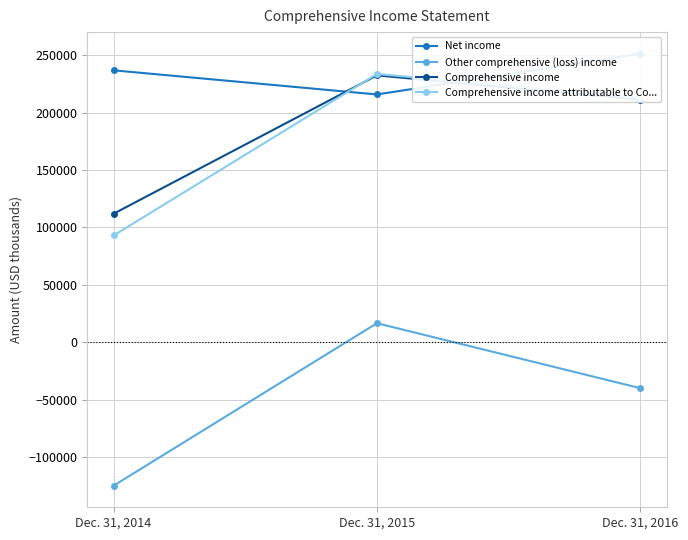

What is the difference between the maximum and minimum values in the Comprehensive income series?

120467